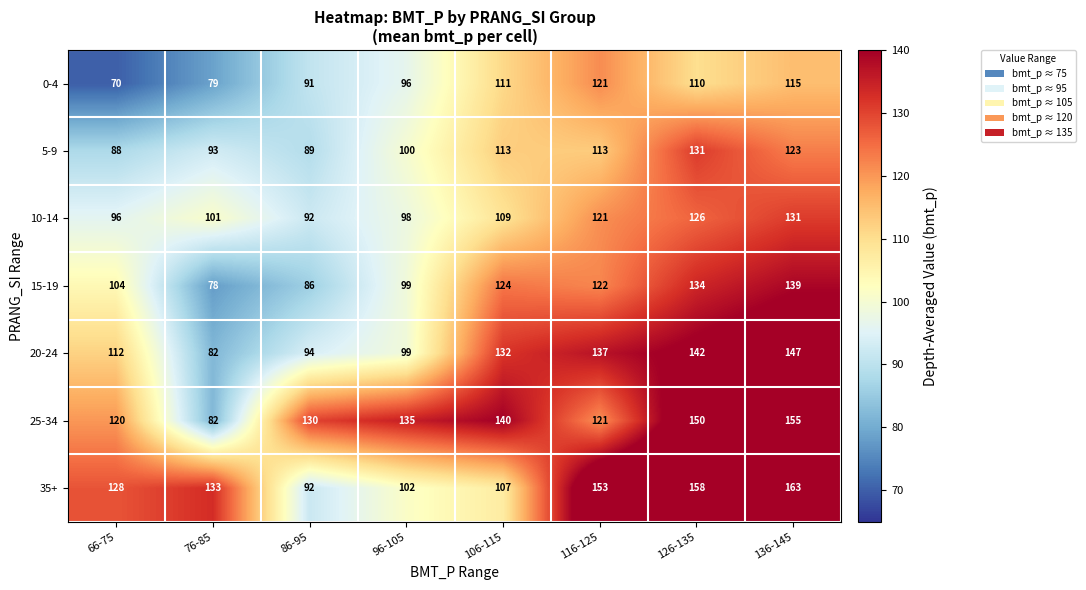

What is the total value across all series at 66-75?

718